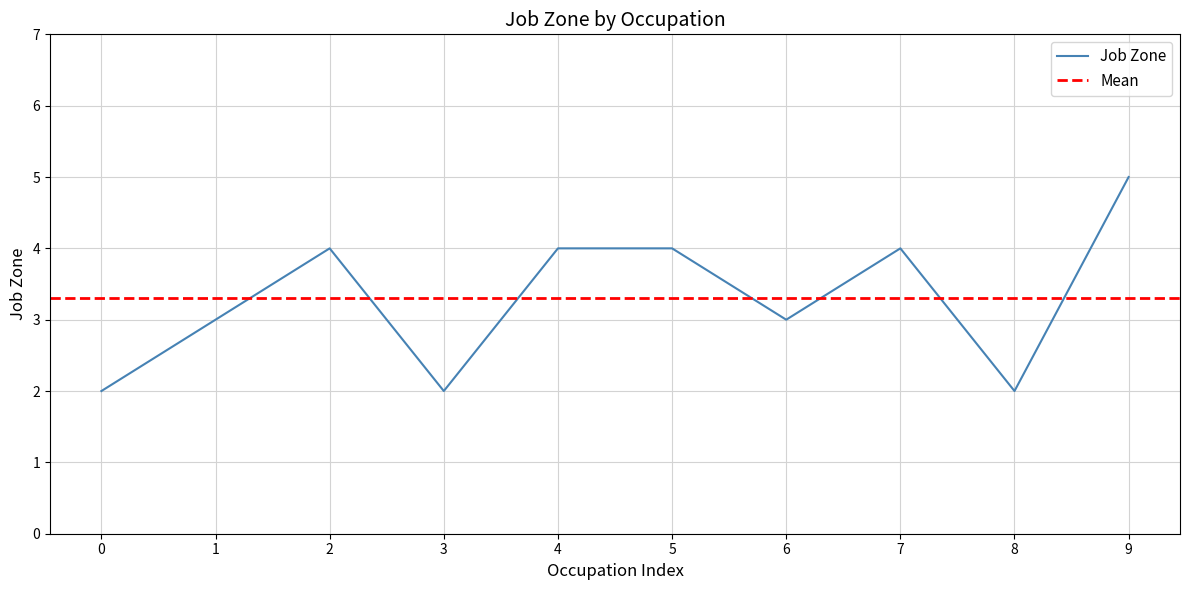

Reading left to right, transcribe all the data shown in this chart.

2	3	4	2	4	4	3	4	2	5